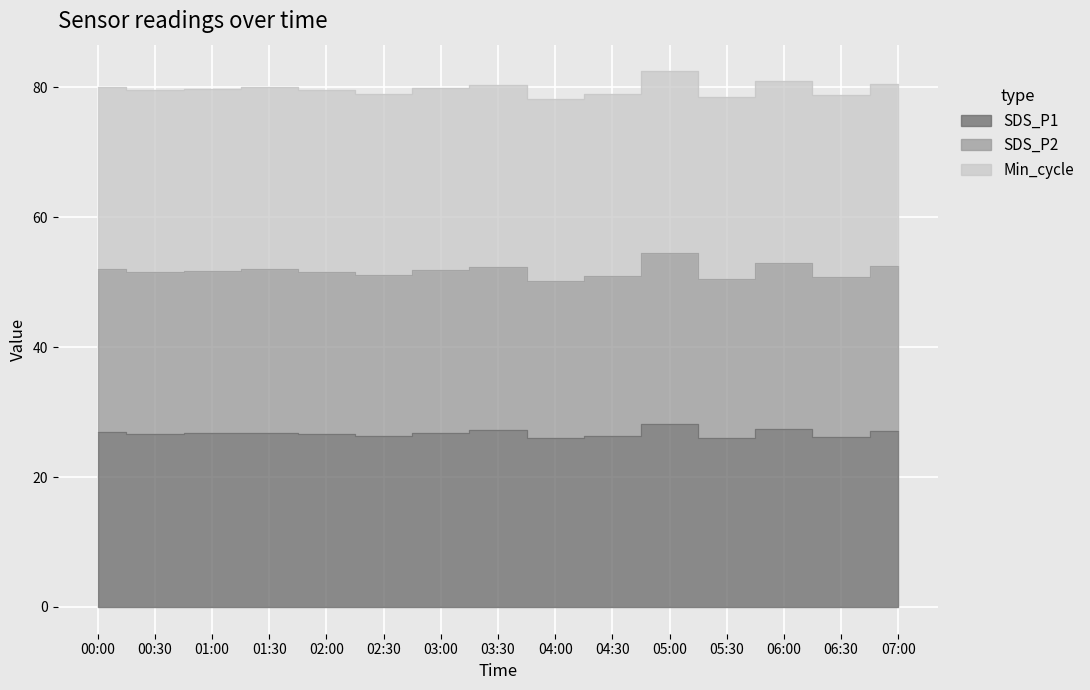

What value does the SDS_P1 series have at 02:00?

26.6